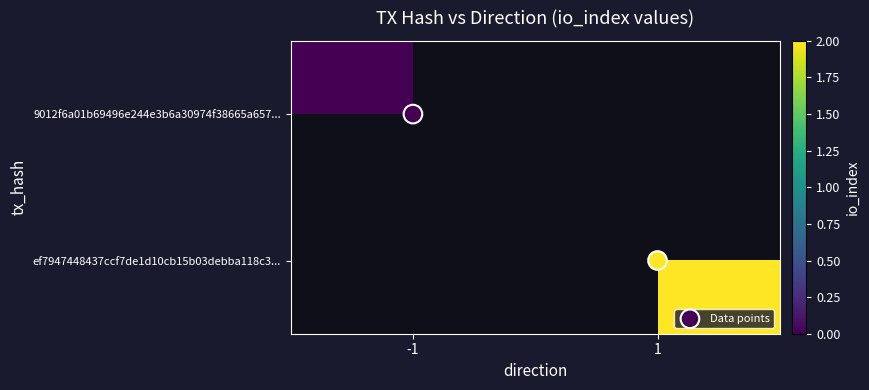

What is the sum of all Data points values?

1.0